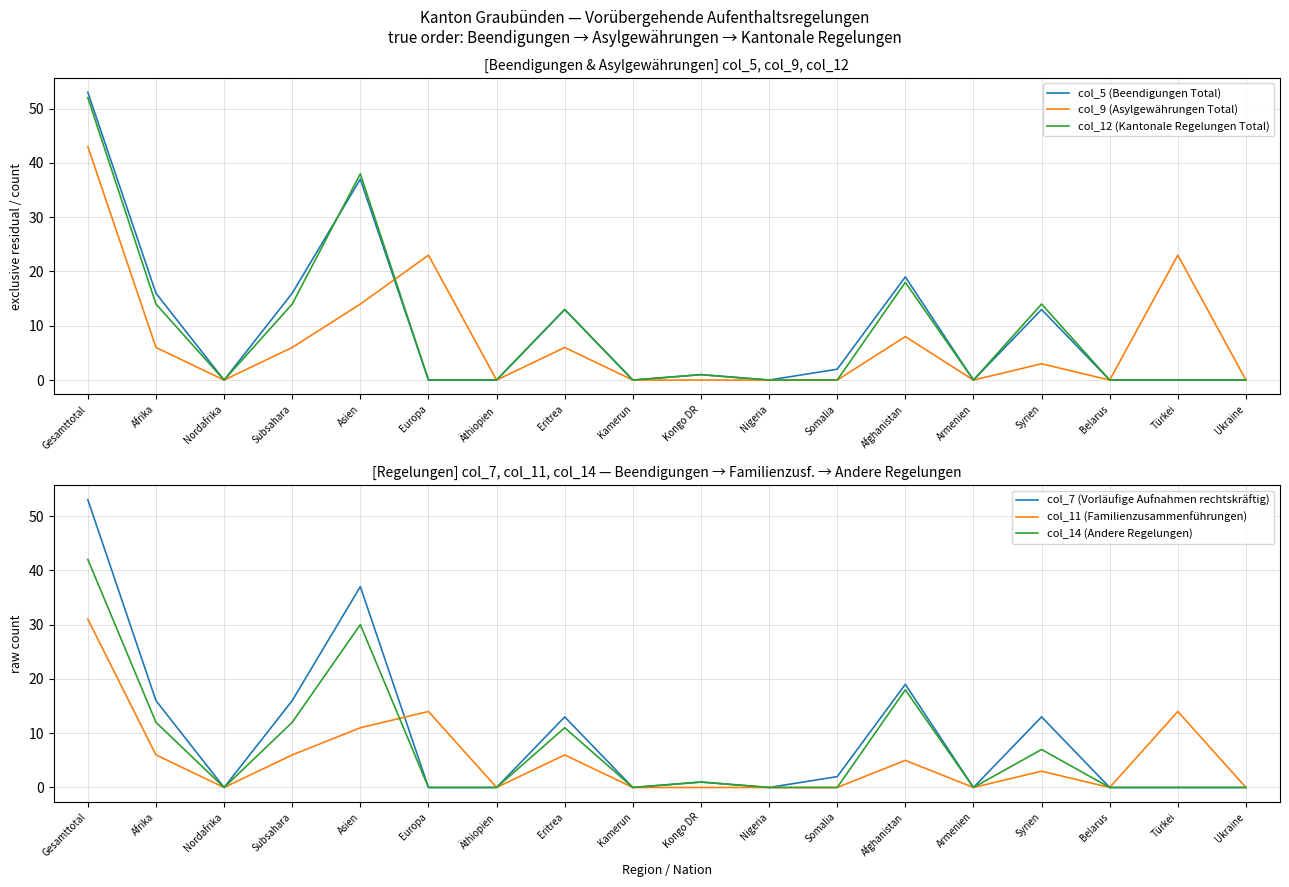

Which category has the lowest value across all series?

Nordafrika